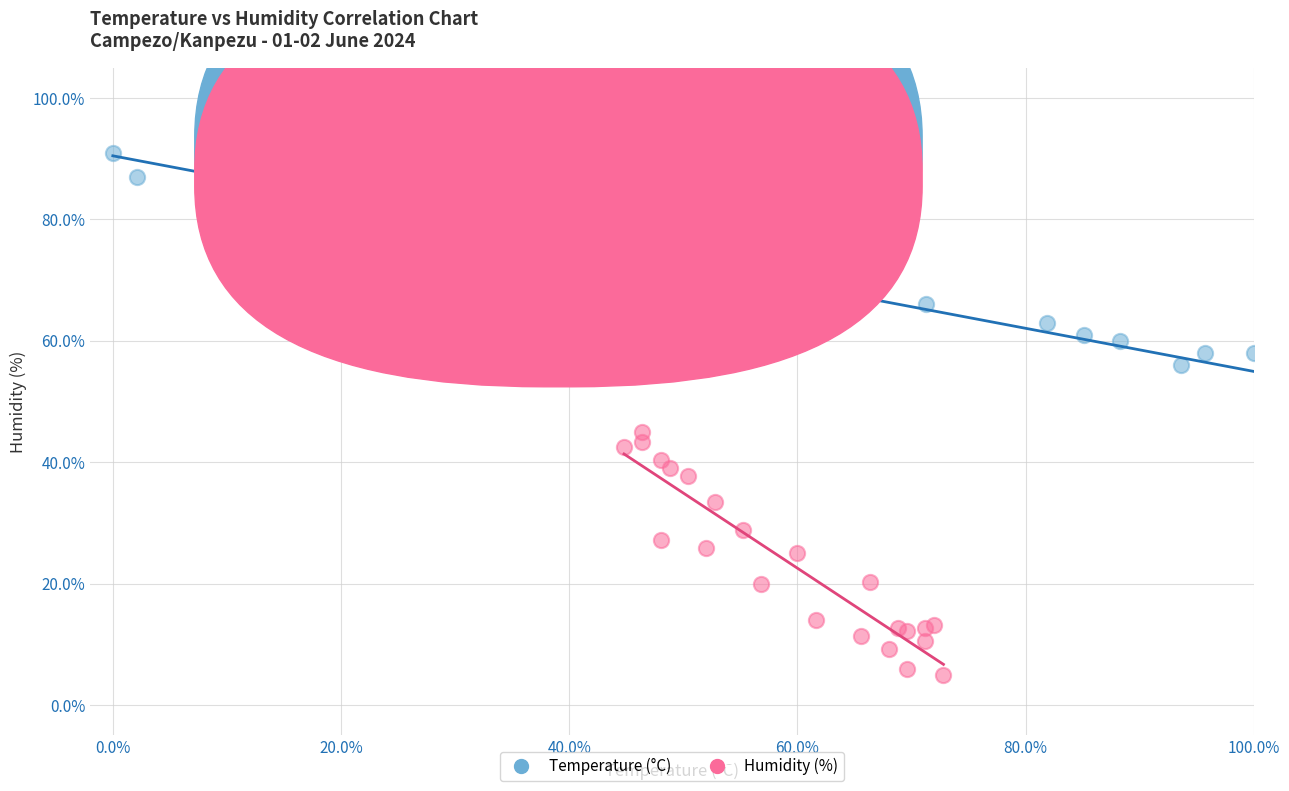

Which series has the largest Y range (max minus min)?

Humidity (%)